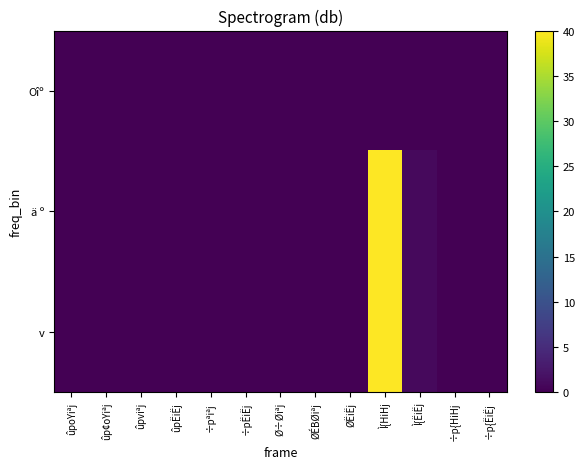

Which series has the largest range (max minus min)?

ä º